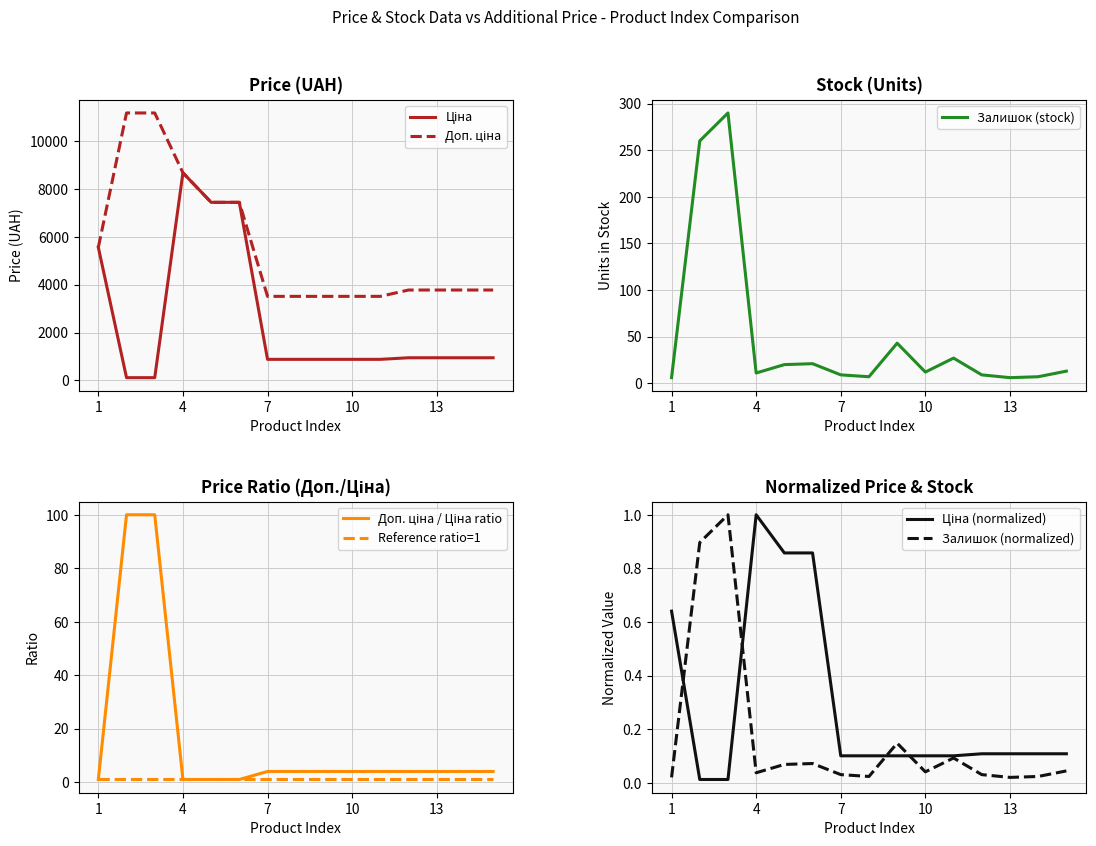

What is the highest value of the Залишок (normalized) series?

1.0